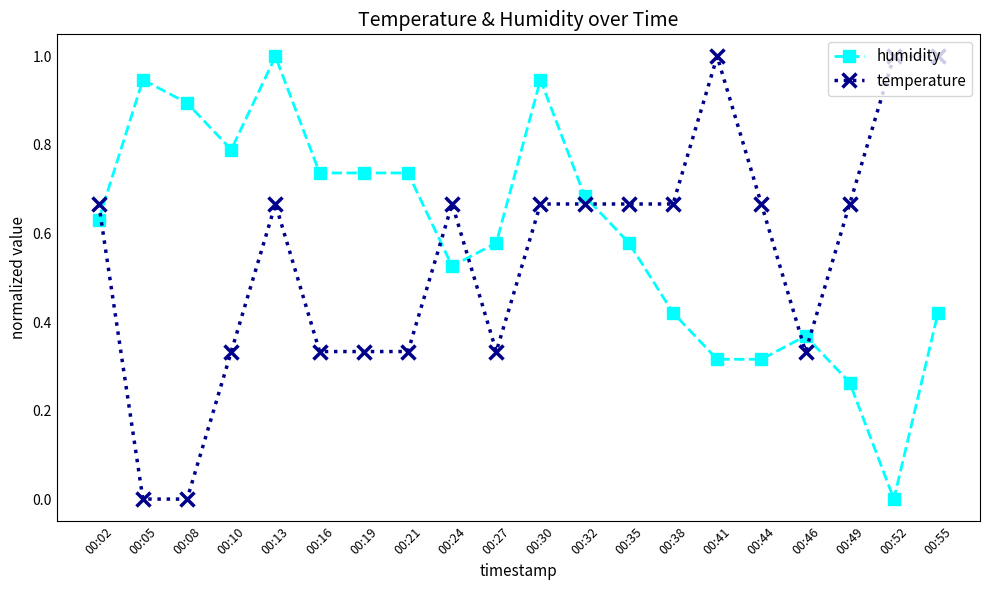

At which category is the sum across all series the highest?

00:13